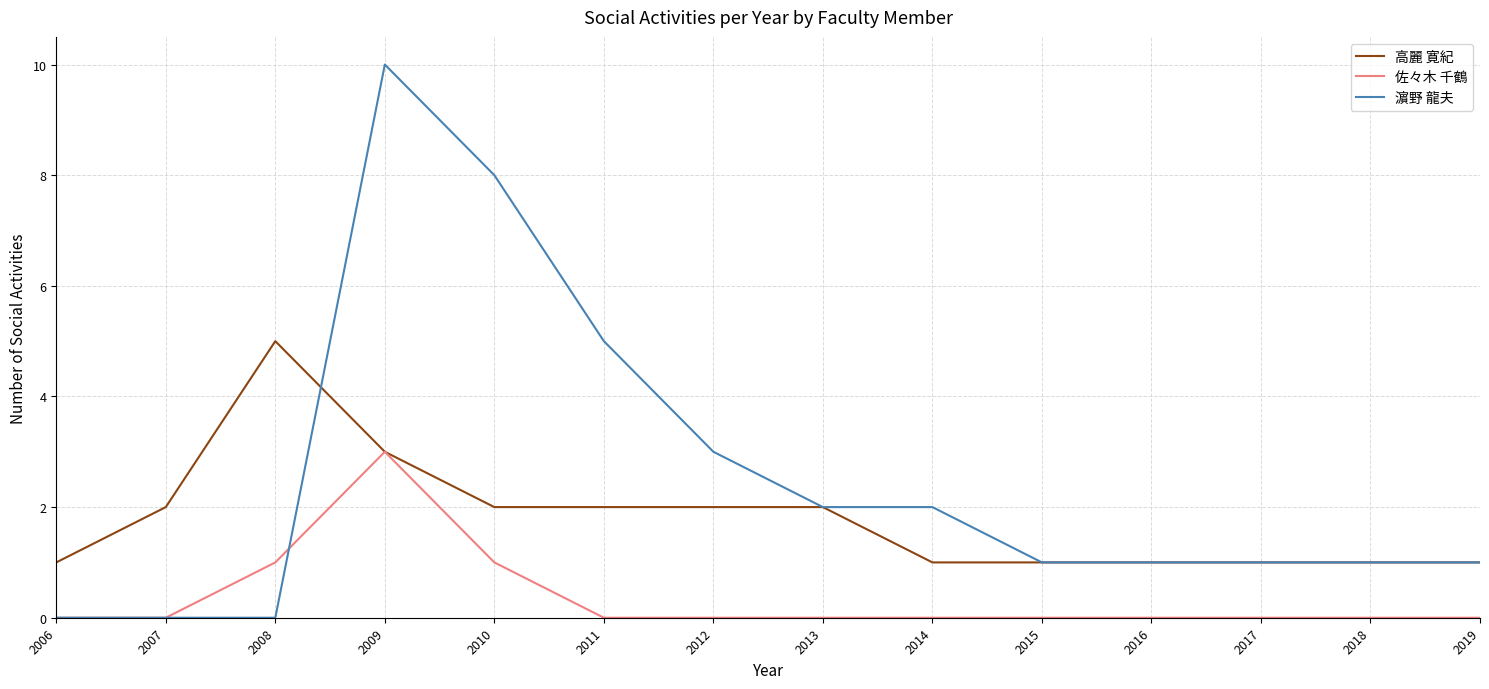

Reading right to left, list all the values displayed in this chart.

高麗 寛紀: 1	1	1	1	1	1	2	2	2	2	3	5	2	1
佐々木 千鶴: 0	0	0	0	0	0	0	0	0	1	3	1	0	0
濵野 龍夫: 1	1	1	1	1	2	2	3	5	8	10	0	0	0